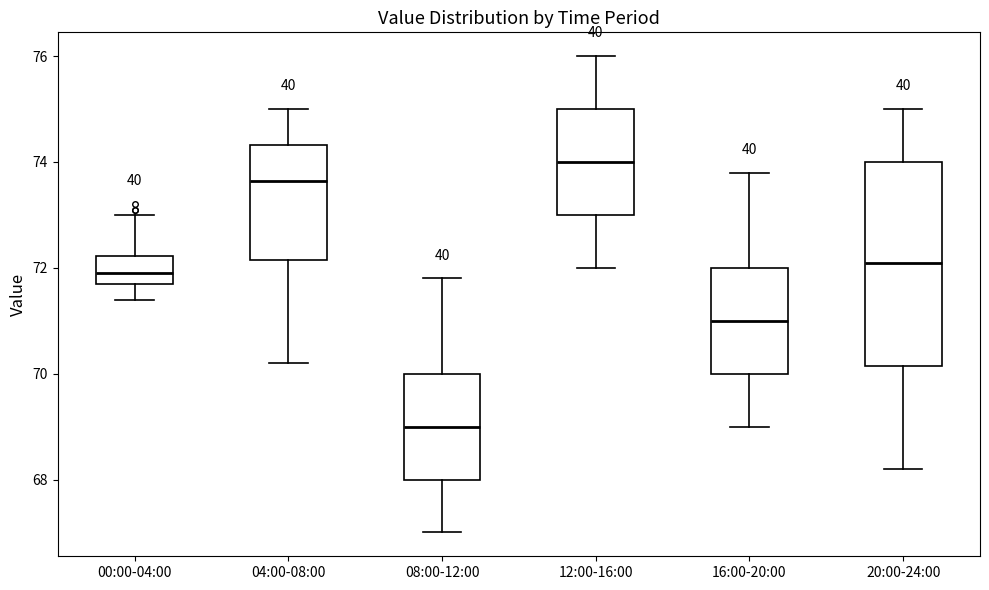

Reading left to right, read every box against the y-axis: the position of its median line, the range the box covers, and the ends of its whiskers. The values are not printed on the chart, so give them approximately, as read against the axis.

00:00-04:00: median 72.0, box 71.8 to 72.2, whiskers 71.4 to 73.0
04:00-08:00: median 73.6, box 72.2 to 74.4, whiskers 70.2 to 75.0
08:00-12:00: median 69.0, box 68.0 to 70.0, whiskers 67.0 to 71.8
12:00-16:00: median 74.0, box 73.0 to 75.0, whiskers 72.0 to 76.0
16:00-20:00: median 71.0, box 70.0 to 72.0, whiskers 69.0 to 73.8
20:00-24:00: median 72.2, box 70.2 to 74.0, whiskers 68.2 to 75.0